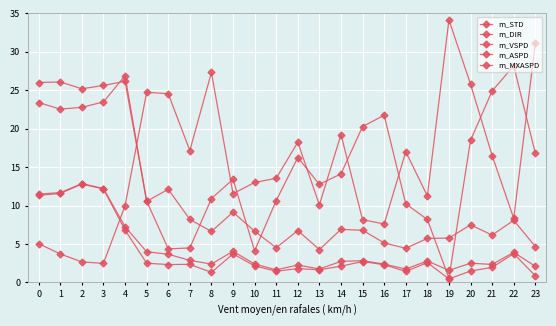

How many categories are shown in the chart?

24